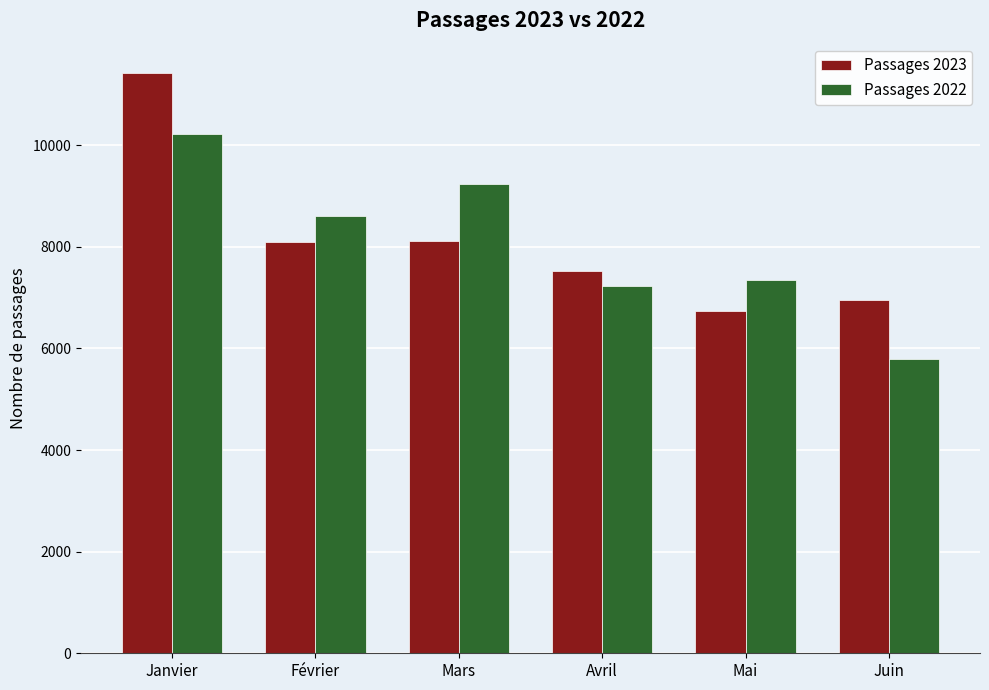

At which label does Passages 2023 reach its peak?

Janvier